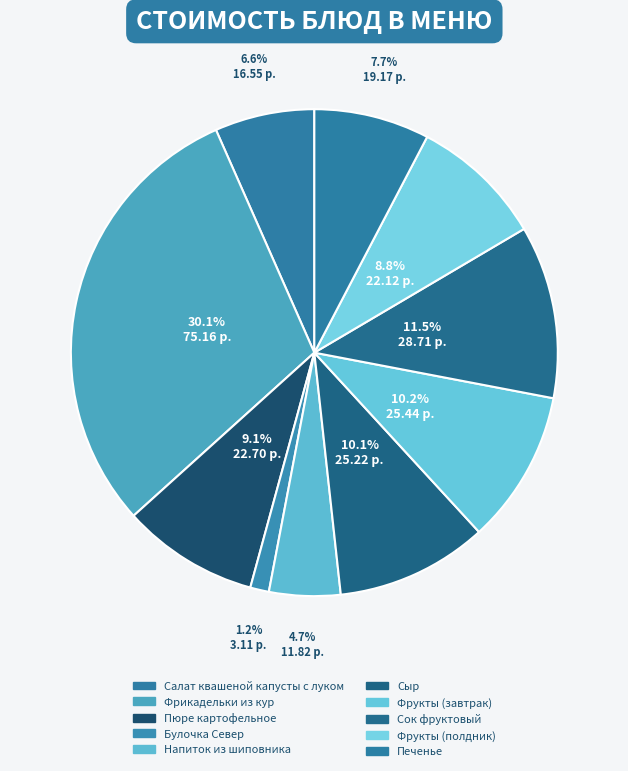

To the nearest percent, what is the combined percentage of Сок фруктовый and Напиток из шиповника?

16%